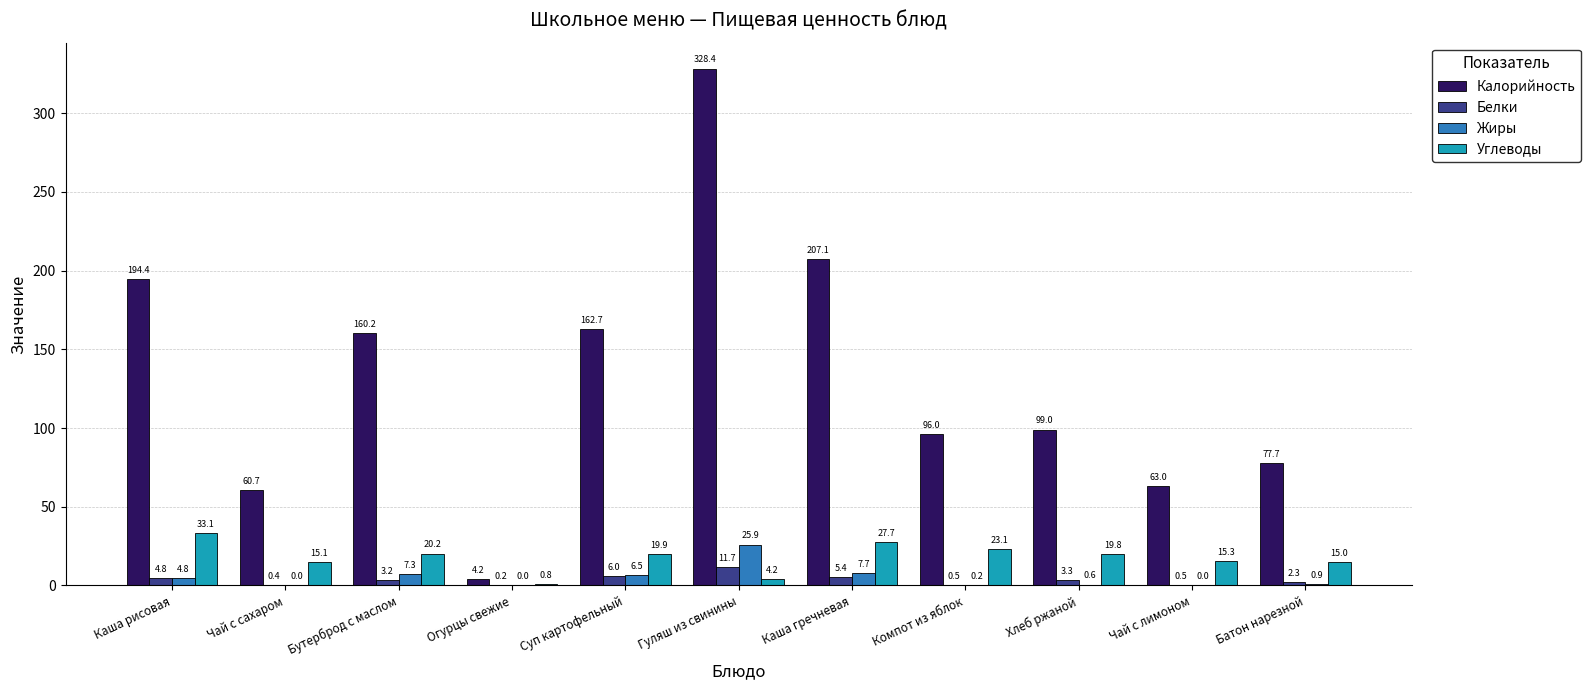

What is the greatest value displayed?

328.4